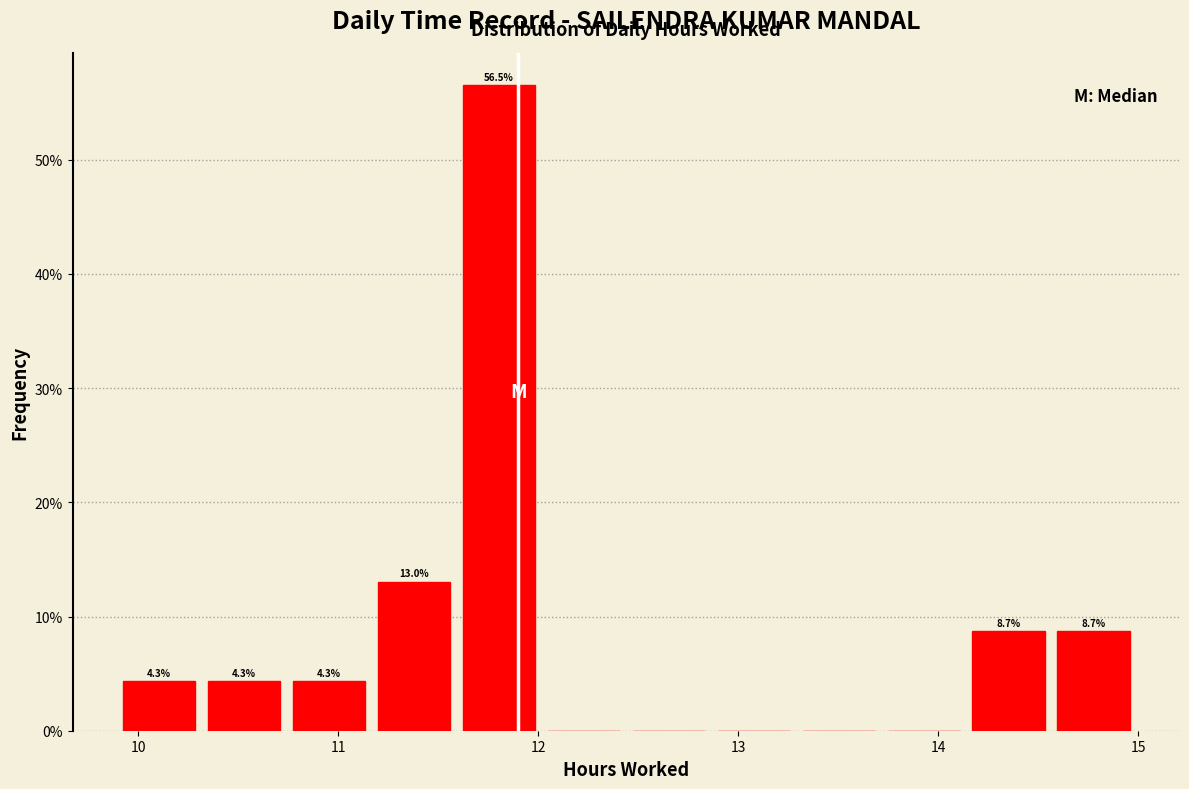

Over which range of the x-axis is the bar tallest?

11.6 to 12.0